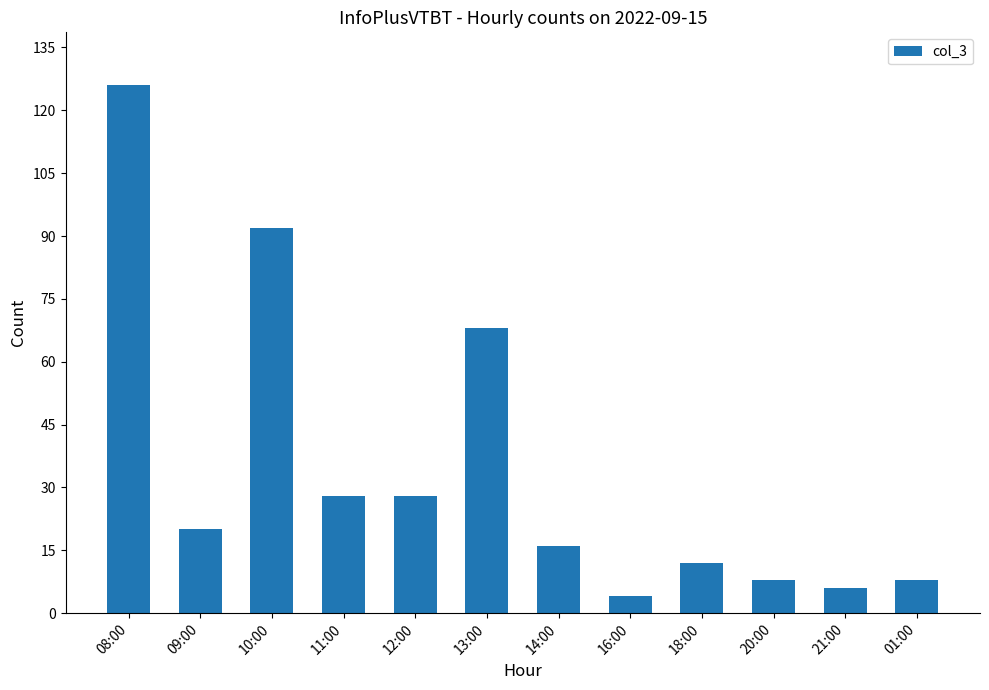

At which label does the data first exceed 20?

08:00